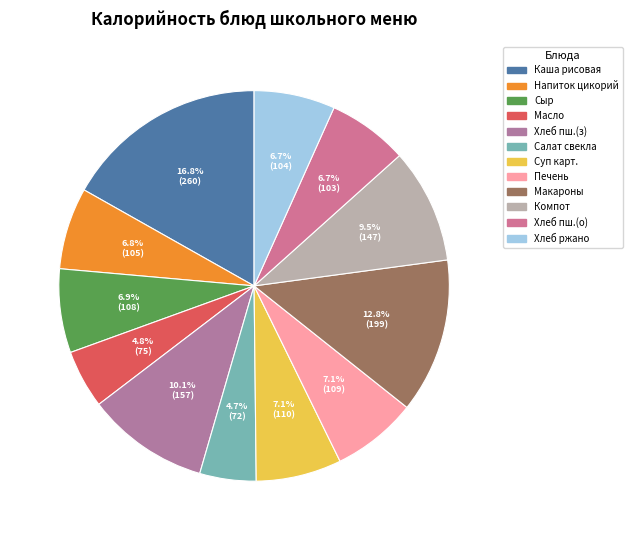

How many slices are in this pie chart?

12